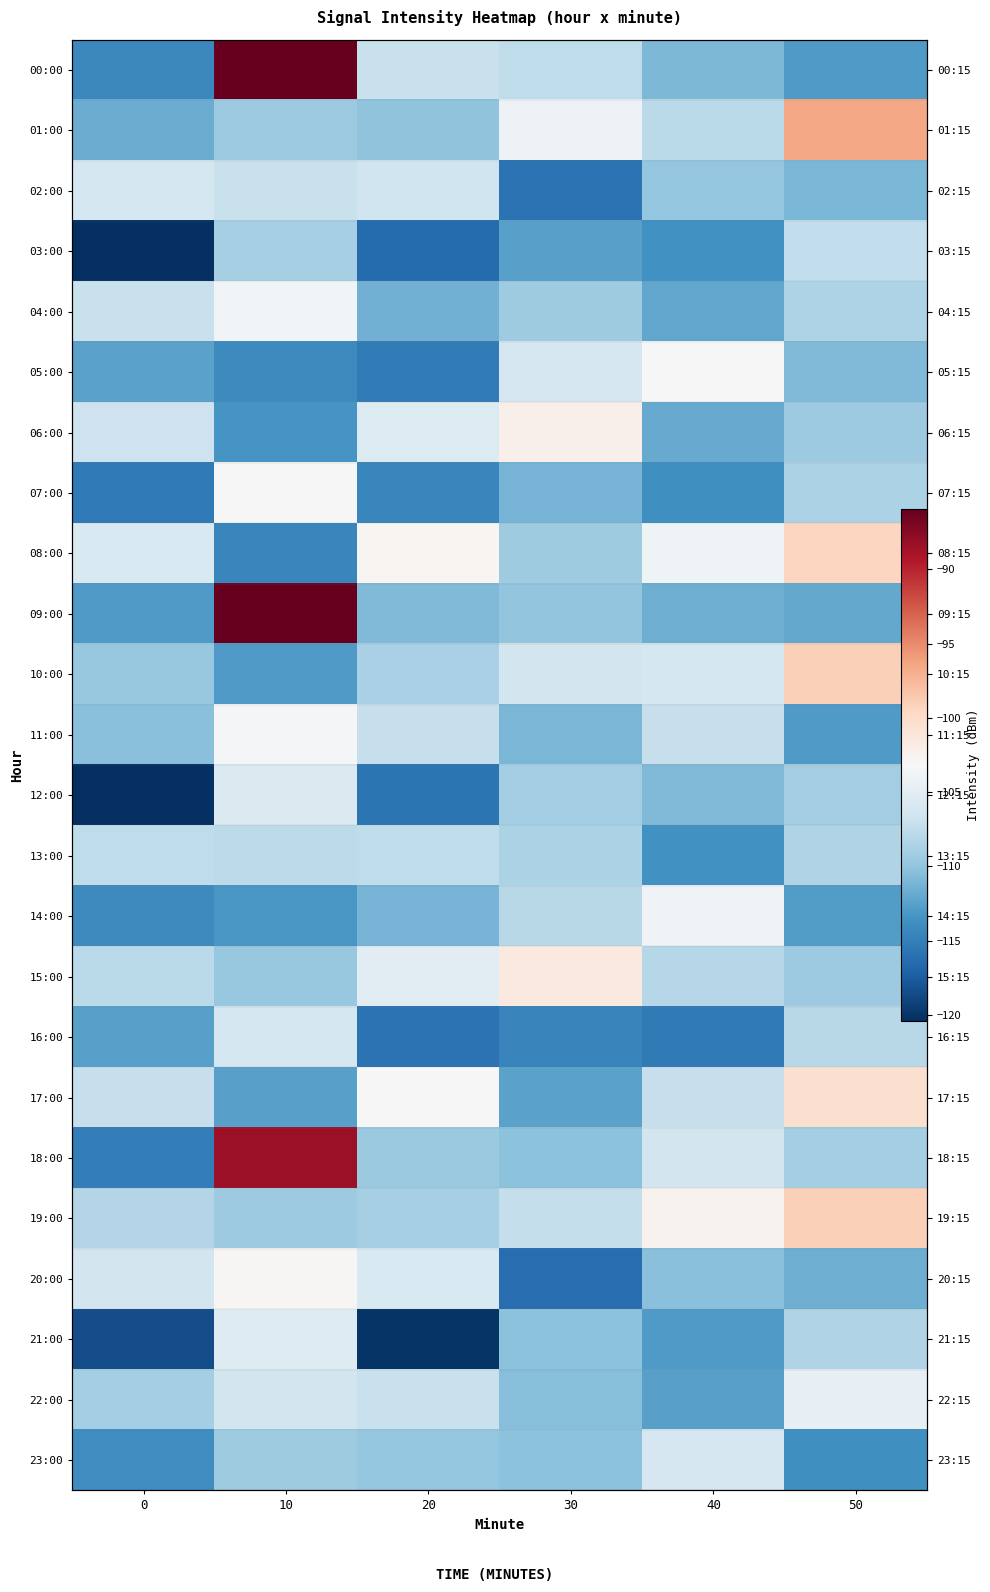

The 22:00 series shows -107.0 at 20. True or false?

True